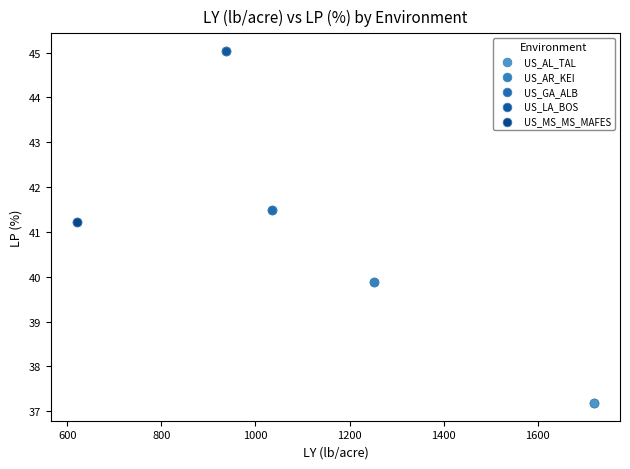

Which series reaches the minimum Y coordinate?

US_AL_TAL